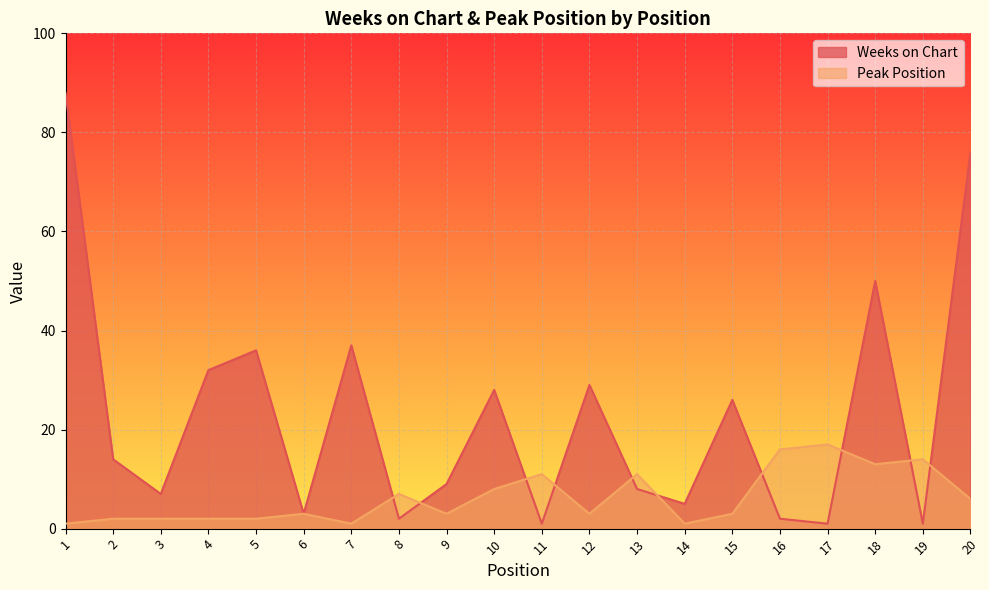

How many values in the Peak Position series are below 3?

7